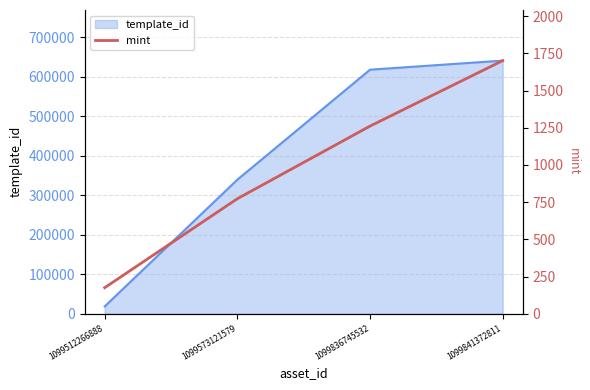

Reading right to left, what are all the values shown in this chart?

1701	1261	773	175